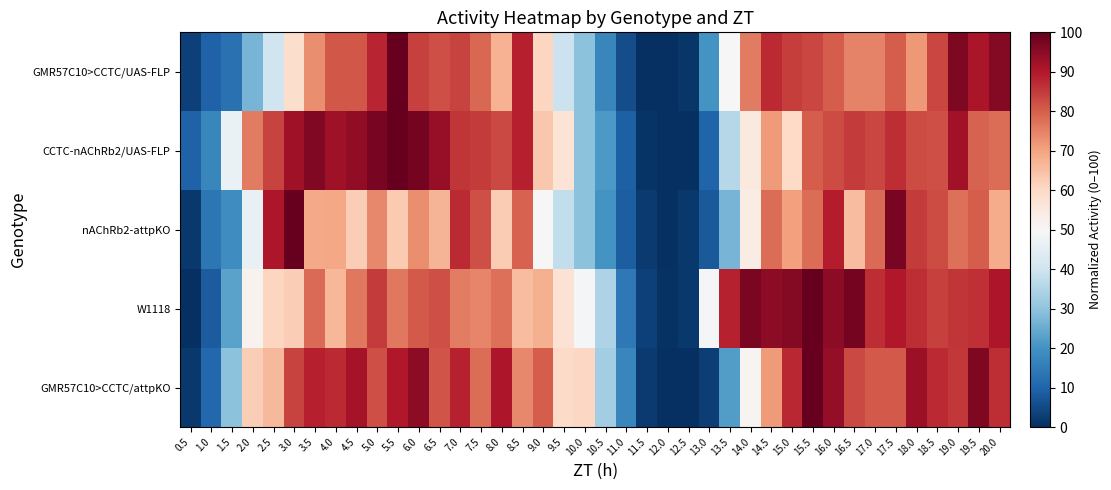

Reading left to right, what are all the values shown in this chart?

GMR57C10>CCTC/UAS-FLP: 0.5=3.3	1.0=9.4	1.5=12.8	2.0=26.6	2.5=40.2	3.0=58.8	3.5=73.3	4.0=81.1	4.5=81.0	5.0=88.1	5.5=100.0	6.0=84.3	6.5=82.2	7.0=83.7	7.5=78.8	8.0=67.3	8.5=88.8	9.0=60.9	9.5=39.4	10.0=29.5	10.5=17.2	11.0=5.7	11.5=0.0	12.0=0.4	12.5=1.2	13.0=20.1	13.5=49.8	14.0=76.1	14.5=87.3	15.0=84.7	15.5=83.3	16.0=80.3	16.5=74.9	17.0=74.8	17.5=80.4	18.0=71.8	18.5=83.6	19.0=96.7	19.5=90.9	20.0=95.8
CCTC-nAChRb2/UAS-FLP: 0.5=9.6	1.0=17.4	1.5=46.8	2.0=75.9	2.5=83.9	3.0=92.5	3.5=96.4	4.0=92.6	4.5=94.3	5.0=97.4	5.5=100.0	6.0=97.8	6.5=93.6	7.0=85.9	7.5=84.8	8.0=83.2	8.5=88.9	9.0=63.5	9.5=56.6	10.0=29.5	10.5=21.5	11.0=9.0	11.5=1.1	12.0=0.0	12.5=0.2	13.0=10.1	13.5=35.8	14.0=54.8	14.5=71.3	15.0=60.0	15.5=80.3	16.0=82.8	16.5=84.8	17.0=83.3	17.5=87.1	18.0=82.6	18.5=82.3	19.0=91.8	19.5=79.4	20.0=77.9
nAChRb2-attpKO: 0.5=1.9	1.0=13.9	1.5=19.0	2.0=46.2	2.5=90.6	3.0=100.0	3.5=68.8	4.0=69.3	4.5=62.3	5.0=74.0	5.5=63.1	6.0=73.2	6.5=67.0	7.0=87.4	7.5=82.3	8.0=62.8	8.5=79.5	9.0=50.3	9.5=37.5	10.0=29.6	10.5=20.2	11.0=8.8	11.5=2.1	12.0=0.0	12.5=1.6	13.0=7.9	13.5=26.6	14.0=53.7	14.5=77.9	15.0=70.3	15.5=78.0	16.0=89.1	16.5=65.4	17.0=78.4	17.5=97.5	18.0=84.9	18.5=82.6	19.0=77.4	19.5=80.4	20.0=68.4
W1118: 0.5=0.0	1.0=8.3	1.5=23.3	2.0=51.6	2.5=60.9	3.0=62.4	3.5=78.5	4.0=66.5	4.5=76.4	5.0=85.0	5.5=76.4	6.0=80.5	6.5=82.0	7.0=75.5	7.5=74.2	8.0=77.3	8.5=65.5	9.0=67.9	9.5=57.3	10.0=49.2	10.5=34.7	11.0=14.3	11.5=3.4	12.0=0.5	12.5=1.7	13.0=49.6	13.5=88.4	14.0=97.3	14.5=94.9	15.0=96.0	15.5=100.0	16.0=94.7	16.5=97.8	17.0=87.1	17.5=89.9	18.0=86.8	18.5=84.3	19.0=85.9	19.5=86.5	20.0=90.5
GMR57C10>CCTC/attpKO: 0.5=1.9	1.0=10.7	1.5=29.3	2.0=62.2	2.5=66.1	3.0=83.8	3.5=89.1	4.0=87.5	4.5=91.6	5.0=82.3	5.5=90.0	6.0=94.8	6.5=81.4	7.0=88.4	7.5=77.9	8.0=90.6	8.5=74.0	9.0=80.2	9.5=59.4	10.0=60.4	10.5=32.7	11.0=17.2	11.5=2.1	12.0=0.0	12.5=0.0	13.0=2.9	13.5=22.0	14.0=51.5	14.5=71.4	15.0=87.9	15.5=100.0	16.0=93.8	16.5=82.9	17.0=80.7	17.5=80.8	18.0=92.6	18.5=87.5	19.0=85.5	19.5=96.8	20.0=87.0